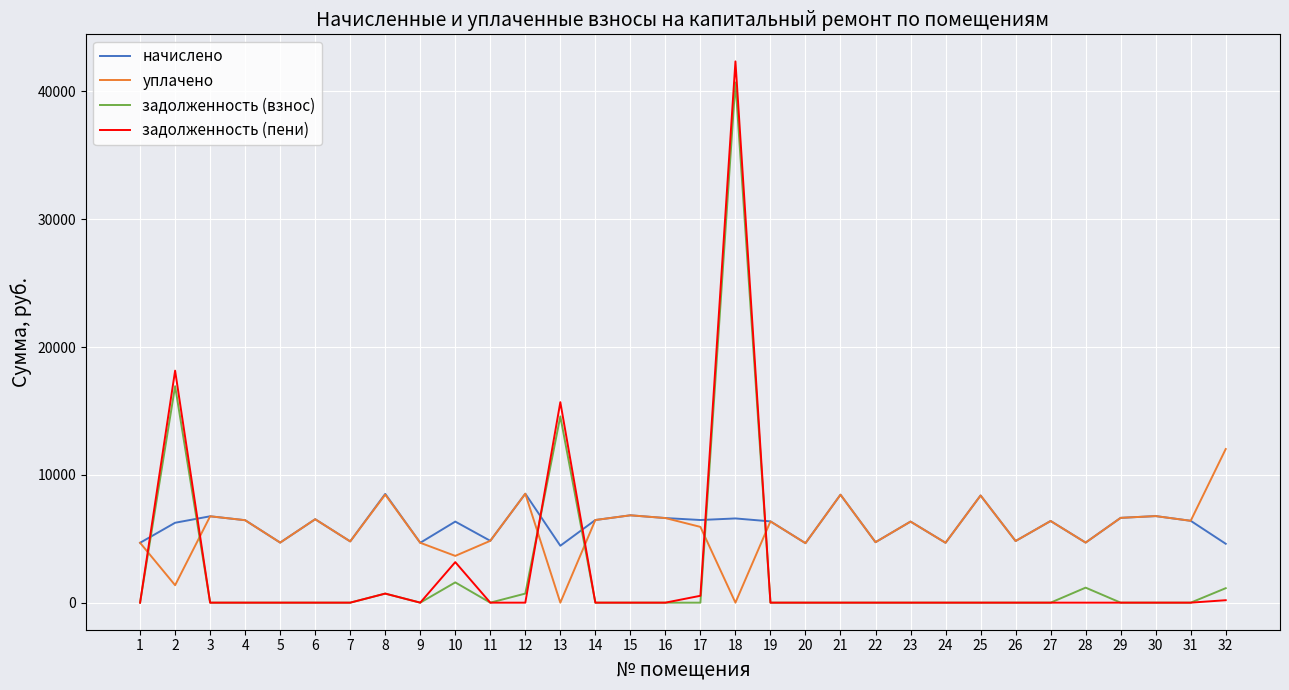

Which series has the largest range (max minus min)?

задолженность (пени)